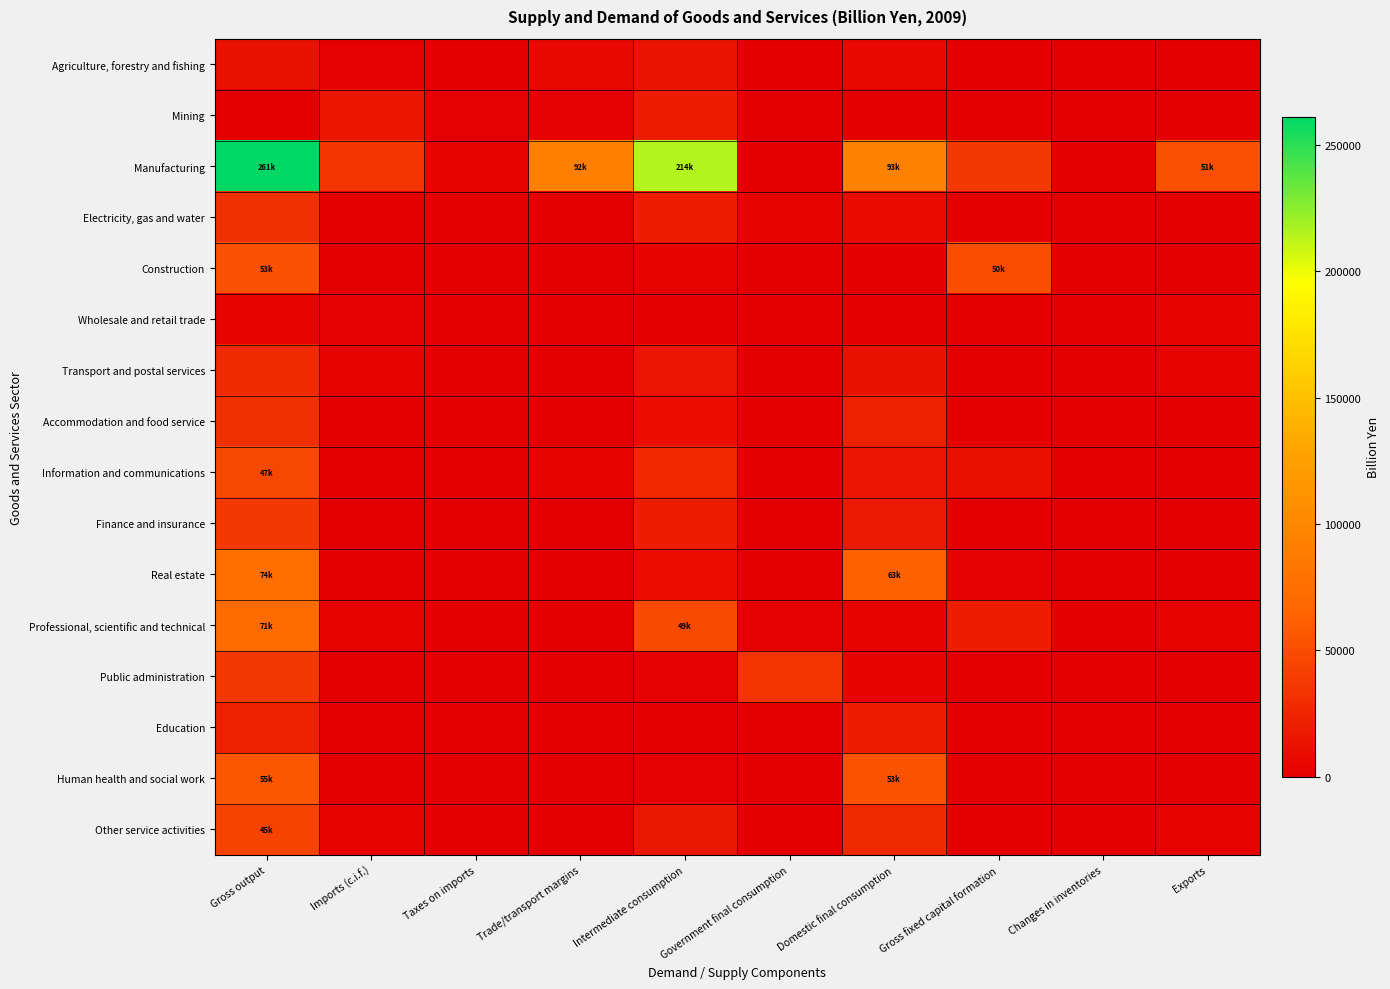

How many data points does each series have?

10